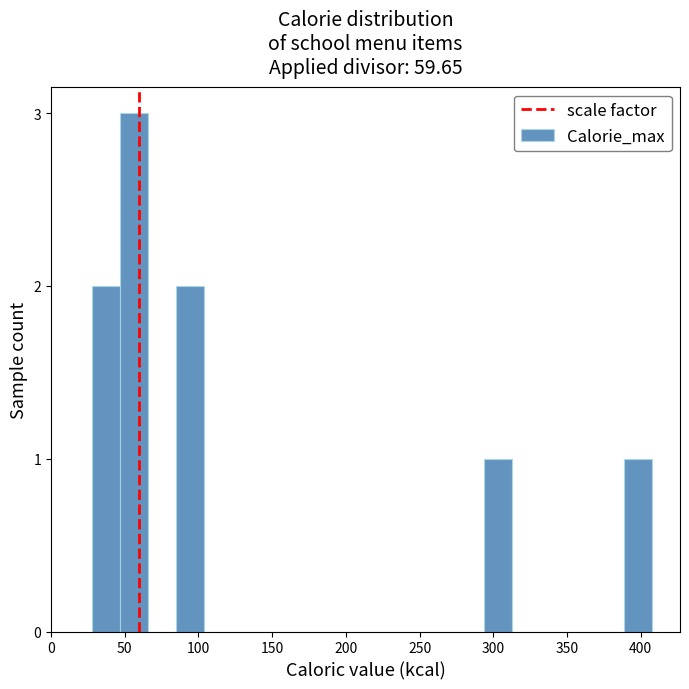

Read against the x-axis, roughly where is the centre of the tallest bar?

55